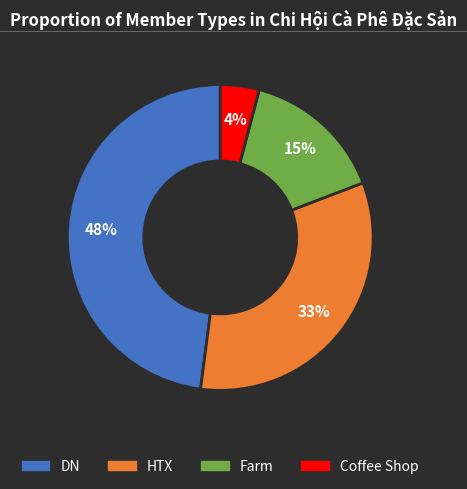

Which category has the biggest portion of the pie?

DN